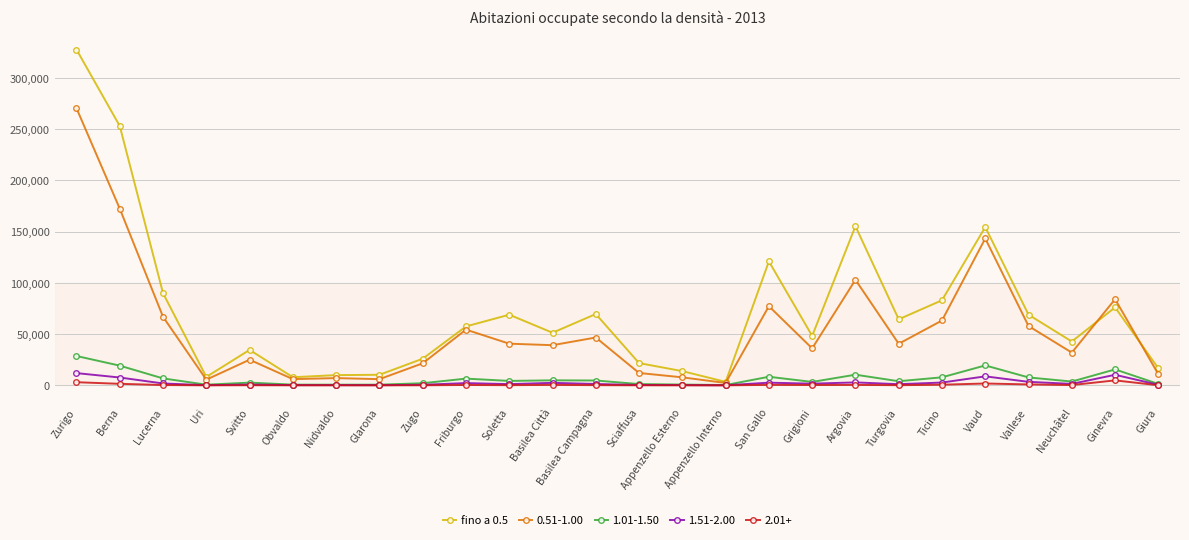

Which series has the largest total across all categories?

fino a 0.5